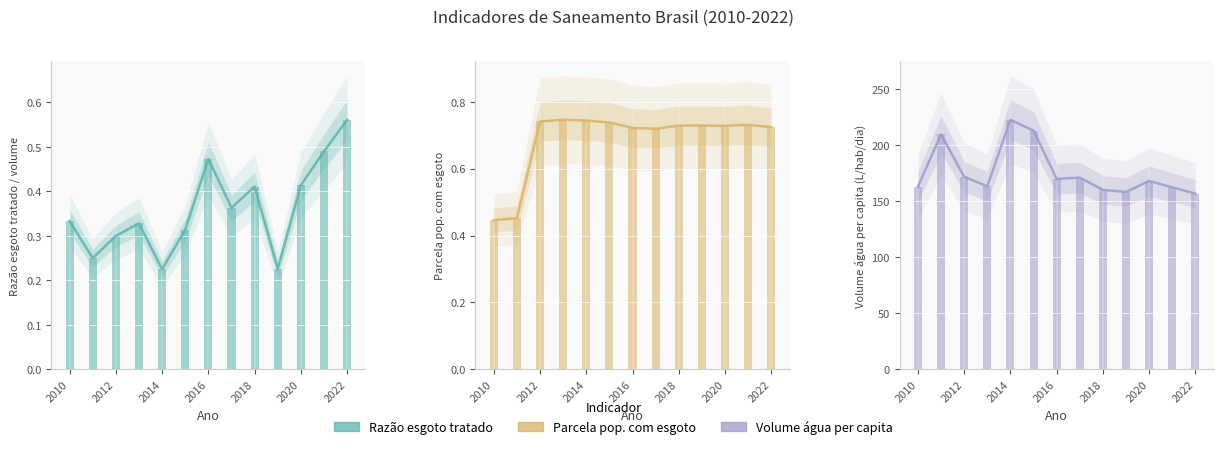

Reading left to right, list all the values displayed in this chart.

Razão esgoto tratado / volume: 0.3	0.2	0.3	0.3	0.2	0.3	0.5	0.4	0.4	0.2	0.4	0.5	0.6
Parcela pop. com esgoto: 0.4	0.5	0.7	0.7	0.7	0.7	0.7	0.7	0.7	0.7	0.7	0.7	0.7
Volume água per capita (L/hab/dia): 162.9	209.6	171.7	163.2	222.5	212.8	169.8	171.0	159.9	158.2	167.9	162.3	156.7